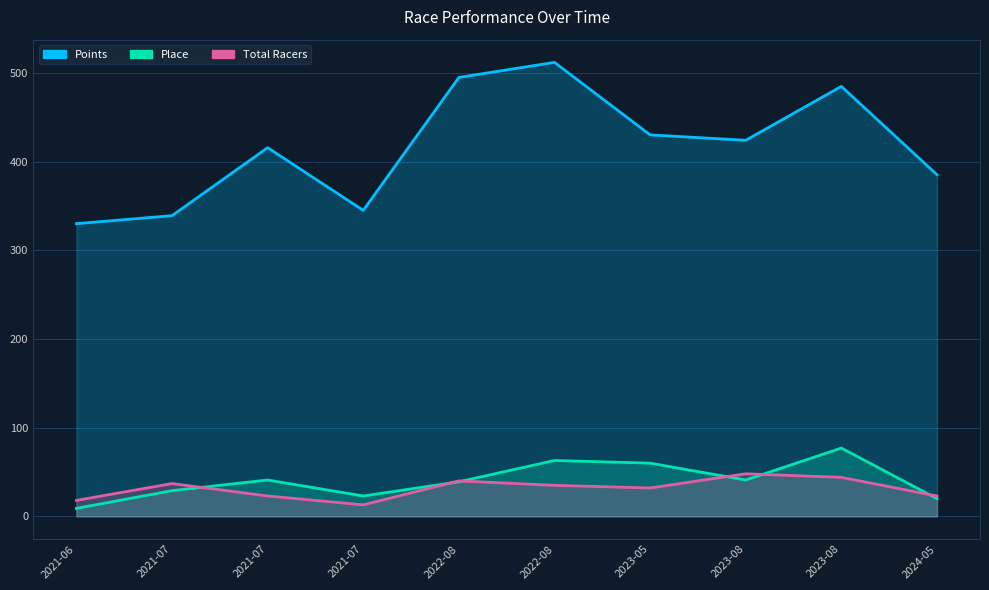

Reading left to right, what are all the values shown in this chart?

Points_line: 330.0	339.0	415.6	345.0	494.8	511.8	430.0	424.0	484.7	385.2
Place_line: 9.0	29.0	41.0	23.0	39.0	63.0	60.0	41.0	77.0	20.0
Total Racers_line: 18.0	37.0	23.0	13.0	40.0	35.0	32.0	48.0	44.0	23.0